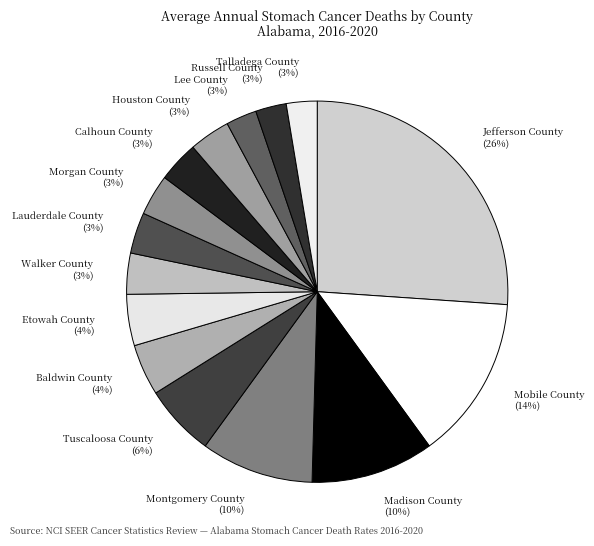

True or false: Calhoun County accounts for 11% of the total.

False